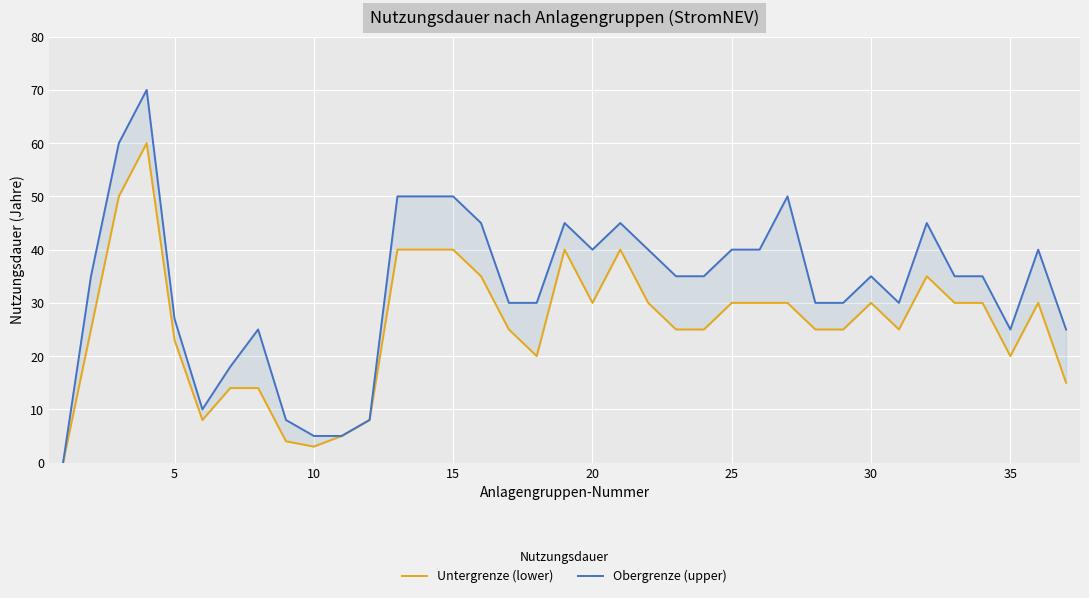

True or false: Untergrenze (lower) and Obergrenze (upper) intersect in this chart.

False